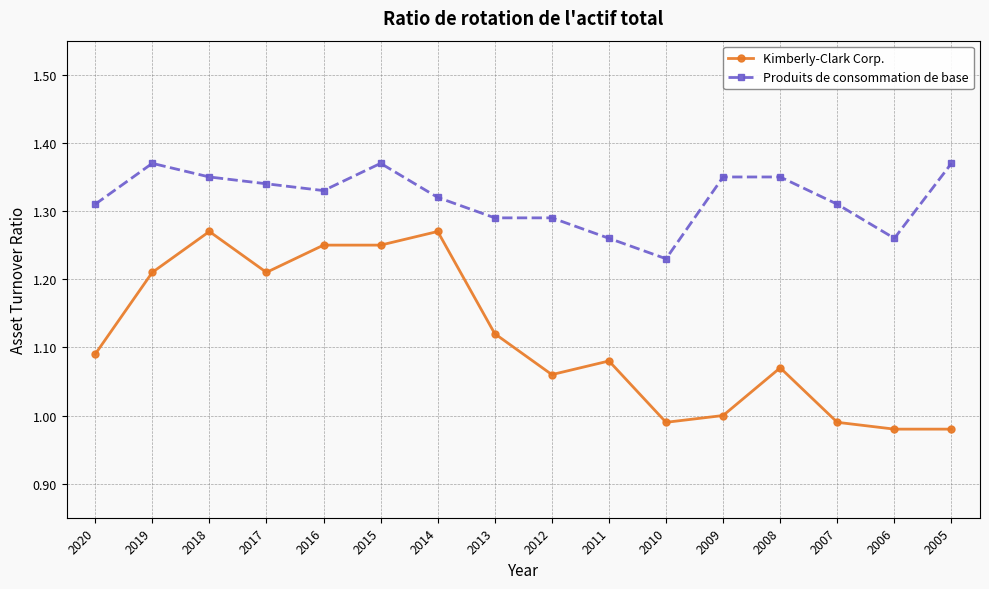

What is the sum of the Kimberly-Clark Corp. values at 2007 and 2016?

2.2